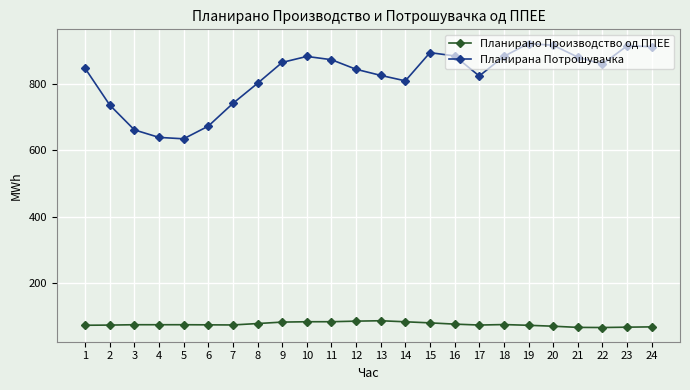

True or false: Планирана Потрошувачка has more than 0 points higher than both neighbors.

True